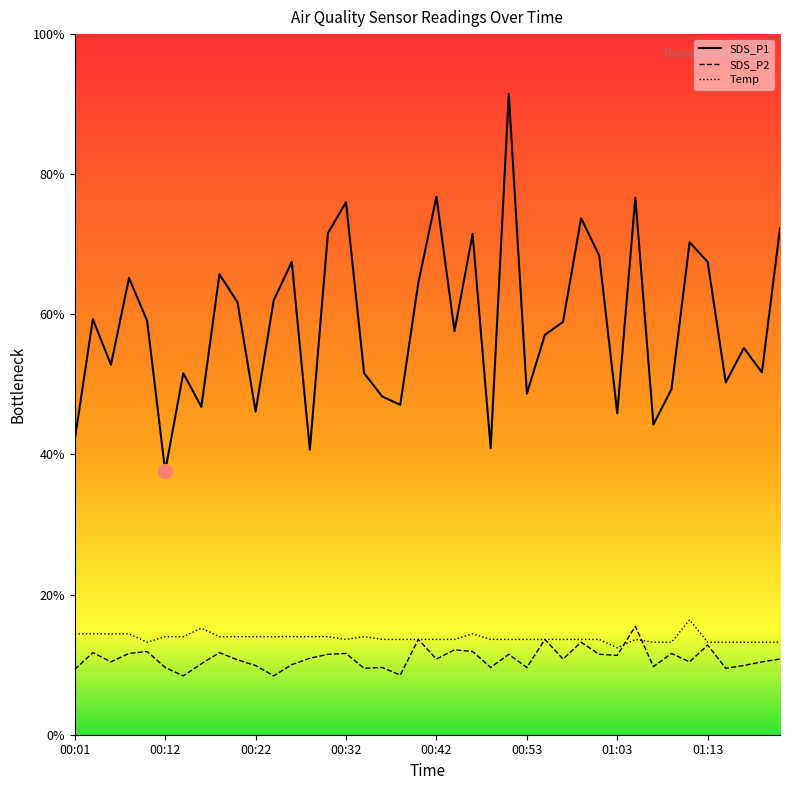

Reading left to right, list all the values displayed in this chart.

SDS_P1: 00:01=10.5	00:03=14.8	00:05=13.2	00:07=16.3	00:09=14.8	00:12=9.4	00:14=12.9	00:16=11.7	00:18=16.4	00:20=15.4	00:22=11.5	00:24=15.5	00:26=16.9	00:28=10.2	00:30=17.9	00:32=19.0	00:34=12.9	00:36=12.1	00:38=11.8	00:40=16.1	00:42=19.2	00:44=14.4	00:46=17.9	00:49=10.2	00:51=22.9	00:53=12.2	00:55=14.3	00:57=14.7	00:59=18.4	01:01=17.1	01:03=11.5	01:05=19.2	01:07=11.1	01:09=12.3	01:11=17.6	01:13=16.9	01:15=12.6	01:17=13.8	01:19=12.9	01:21=18.1
SDS_P2: 00:01=2.3	00:03=2.9	00:05=2.6	00:07=2.9	00:09=3.0	00:12=2.4	00:14=2.1	00:16=2.5	00:18=2.9	00:20=2.7	00:22=2.5	00:24=2.1	00:26=2.5	00:28=2.7	00:30=2.9	00:32=2.9	00:34=2.4	00:36=2.4	00:38=2.1	00:40=3.4	00:42=2.7	00:44=3.0	00:46=3.0	00:49=2.4	00:51=2.9	00:53=2.4	00:55=3.4	00:57=2.7	00:59=3.3	01:01=2.9	01:03=2.8	01:05=3.9	01:07=2.4	01:09=2.9	01:11=2.6	01:13=3.2	01:15=2.4	01:17=2.5	01:19=2.6	01:21=2.7
Temp: 00:01=3.6	00:03=3.6	00:05=3.6	00:07=3.6	00:09=3.3	00:12=3.5	00:14=3.5	00:16=3.8	00:18=3.5	00:20=3.5	00:22=3.5	00:24=3.5	00:26=3.5	00:28=3.5	00:30=3.5	00:32=3.4	00:34=3.5	00:36=3.4	00:38=3.4	00:40=3.4	00:42=3.4	00:44=3.4	00:46=3.6	00:49=3.4	00:51=3.4	00:53=3.4	00:55=3.4	00:57=3.4	00:59=3.4	01:01=3.4	01:03=3.1	01:05=3.4	01:07=3.3	01:09=3.3	01:11=4.1	01:13=3.3	01:15=3.3	01:17=3.3	01:19=3.3	01:21=3.3